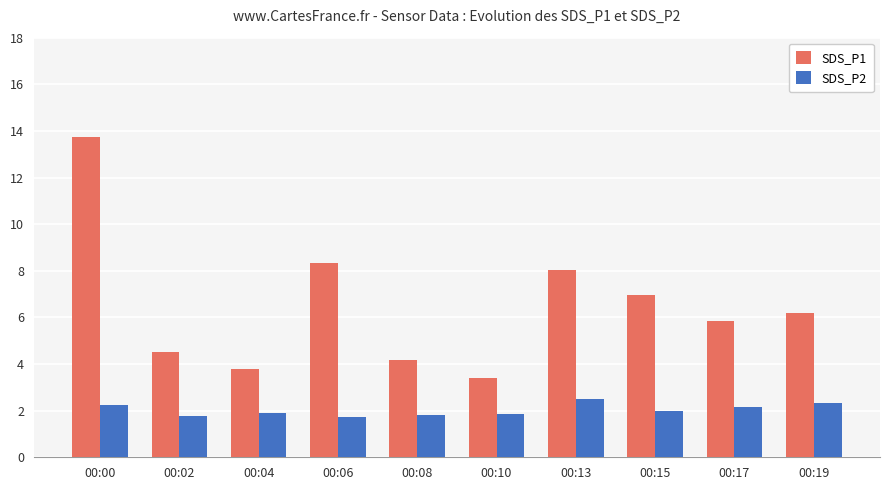

What is the value of the SDS_P2 bar at the 5th from the left?

1.8